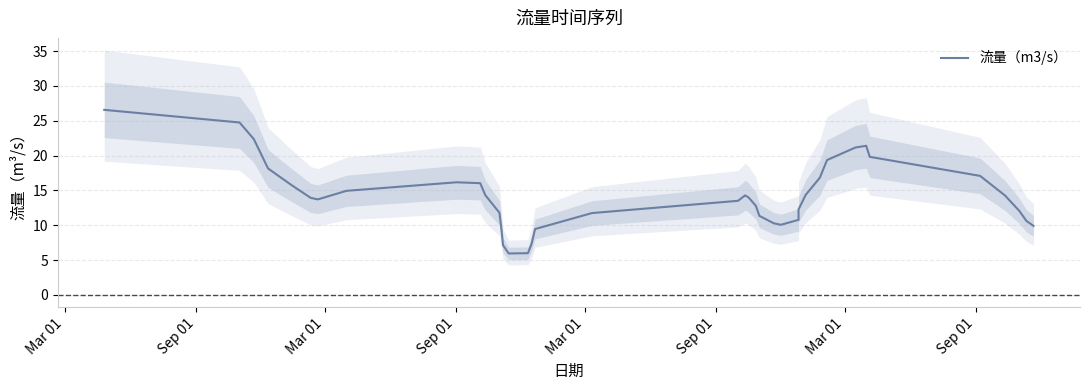

What is the average value?

14.3